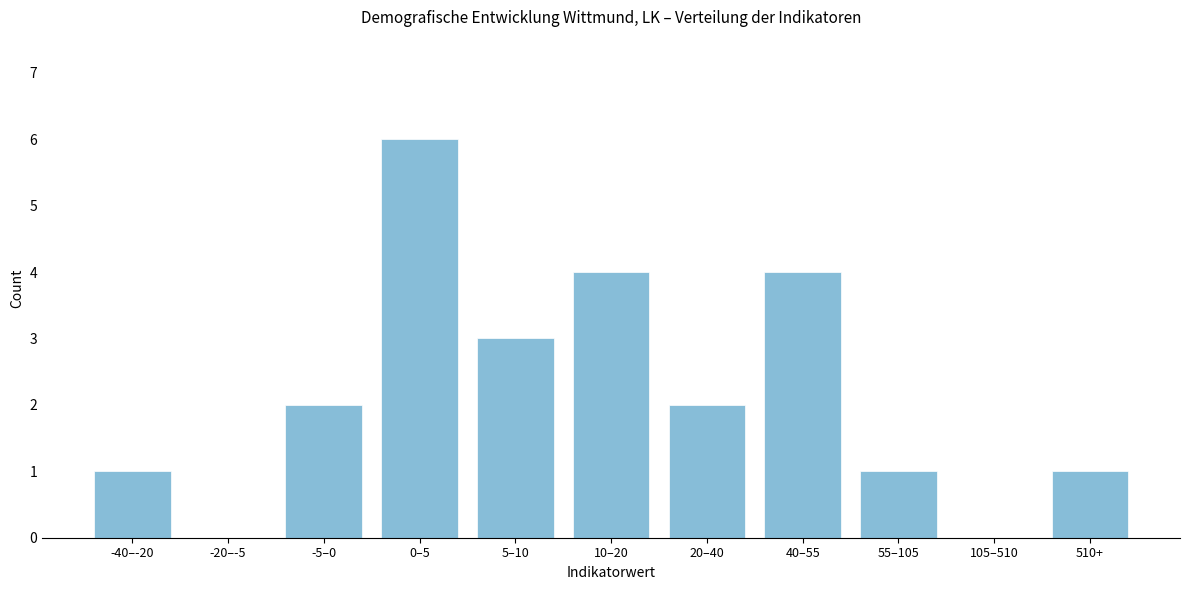

Reading left to right, extract all data points from this chart.

-40–-20=1	-20–-5=0	-5–0=2	0–5=6	5–10=3	10–20=4	20–40=2	40–55=4	55–105=1	105–510=0	510+=1